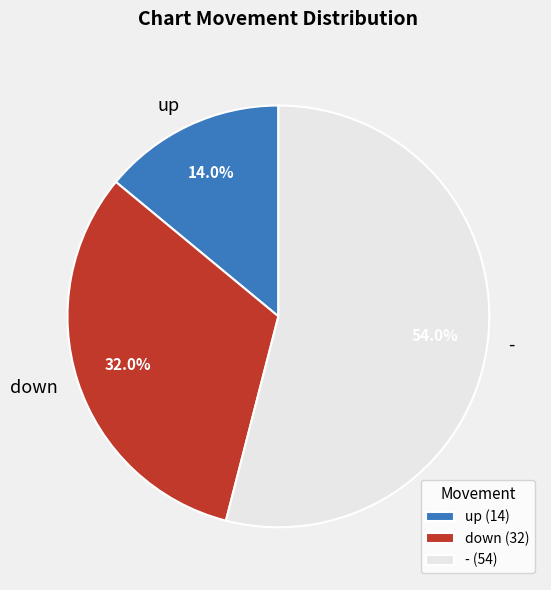

True or false: up accounts for 25% of the total.

False